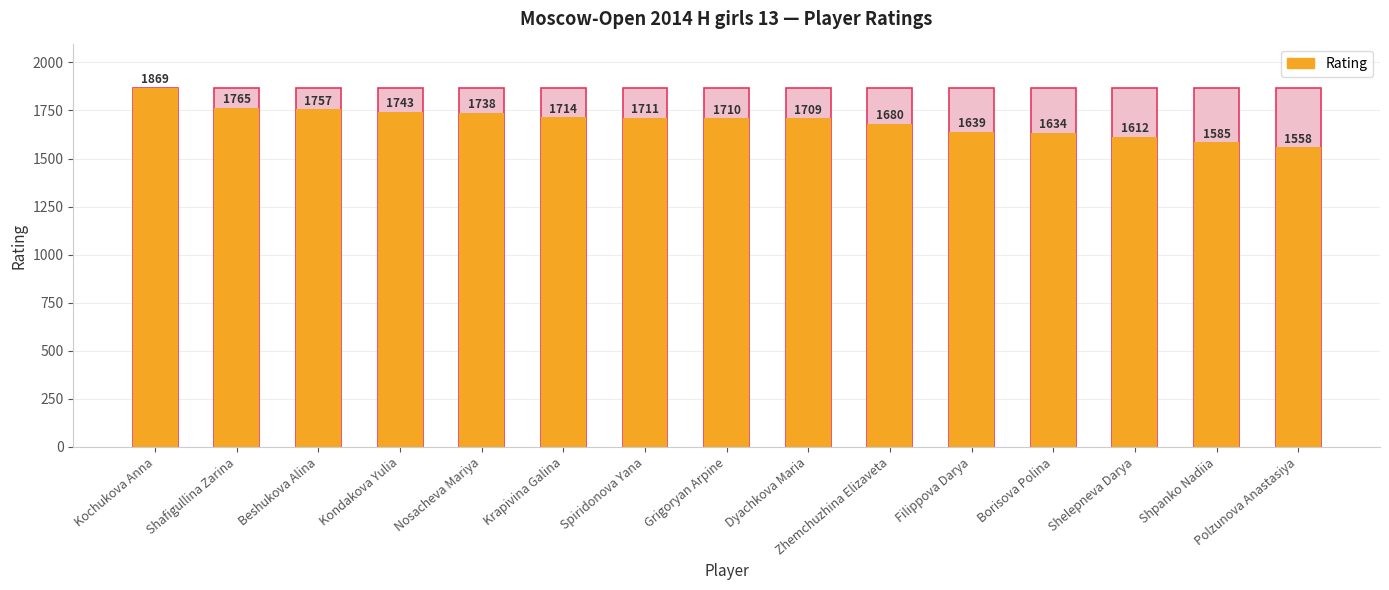

What is the label of the 8th bar from the left?

Grigoryan Arpine